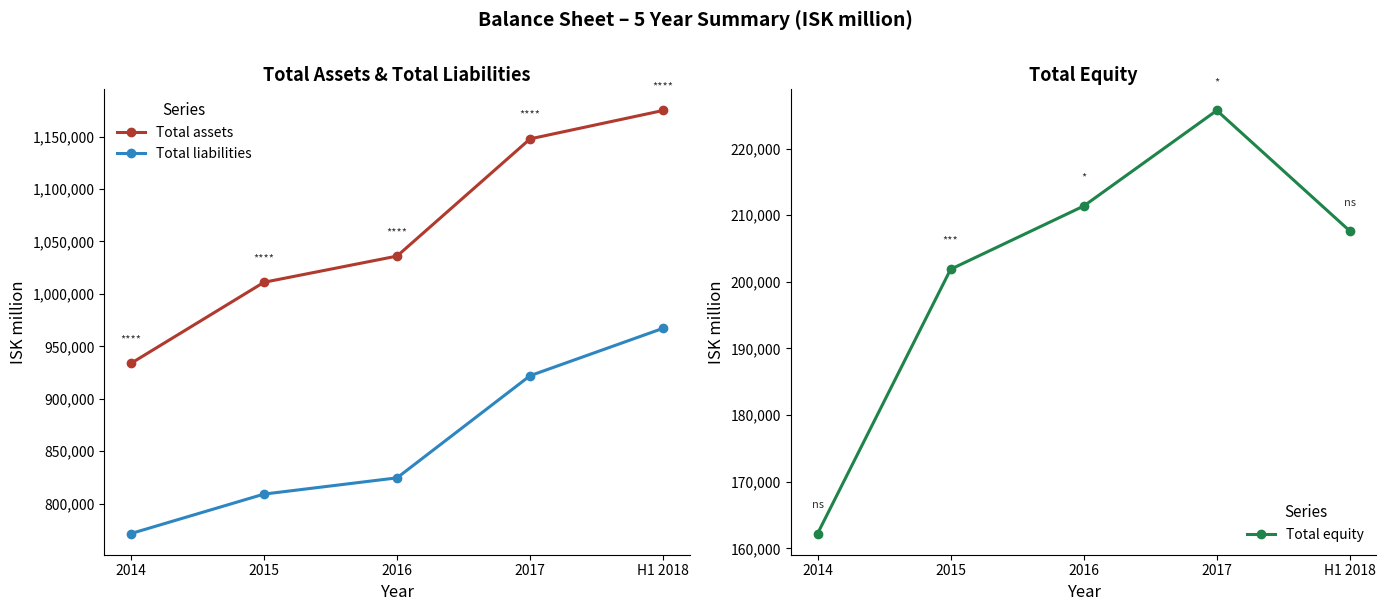

Reading left to right, extract all data points from this chart.

Total assets: 933736	1011043	1036024	1147754	1174844
Total liabilities: 771524	809149	824640	922020	967213
Total equity: 162212	201894	211384	225734	207631